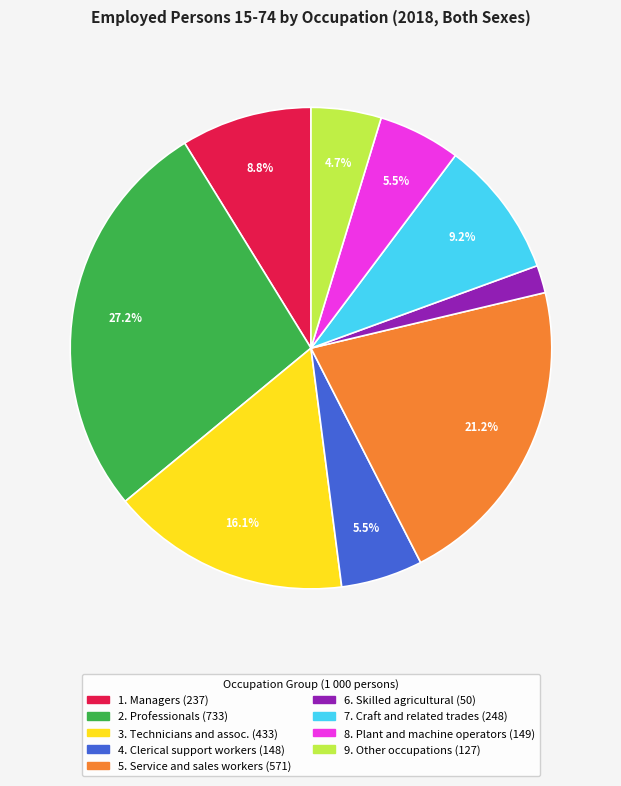

Does any single category account for the majority?

No